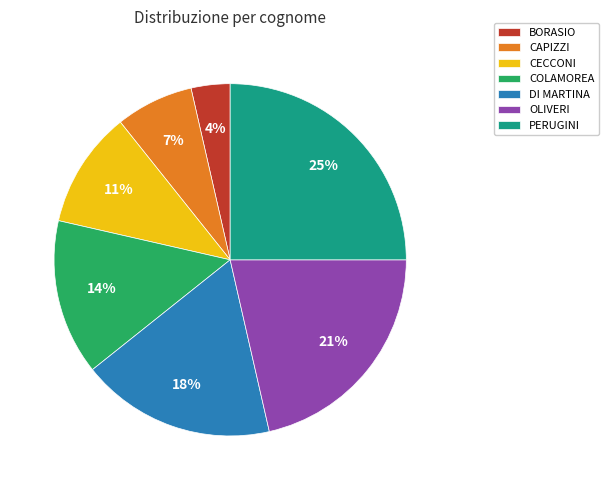

To the nearest percent, what is the difference between the PERUGINI and OLIVERI slice percentages?

4%